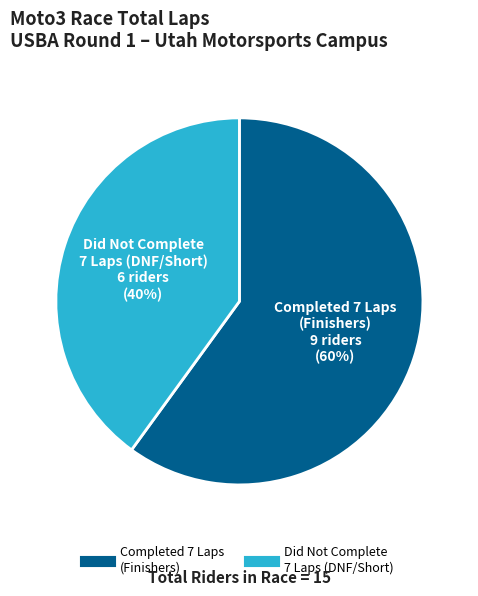

Is there a majority slice in this chart?

Yes